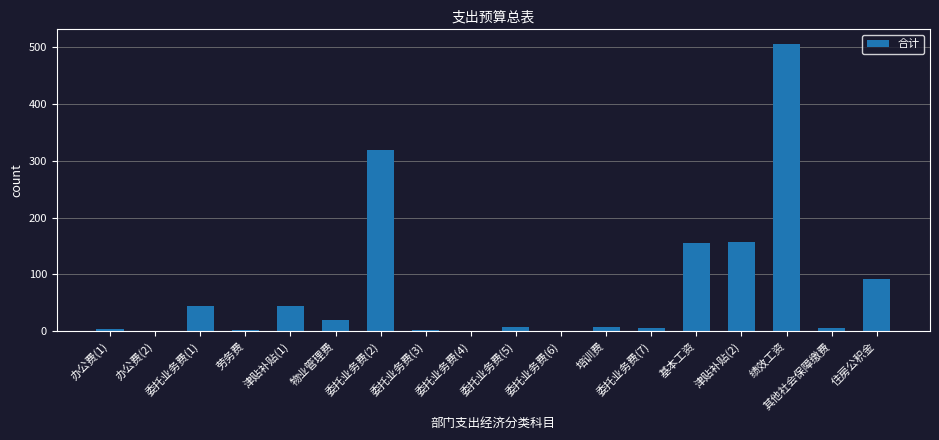

The value at 津贴补贴(2) is 157.7. True or false?

True